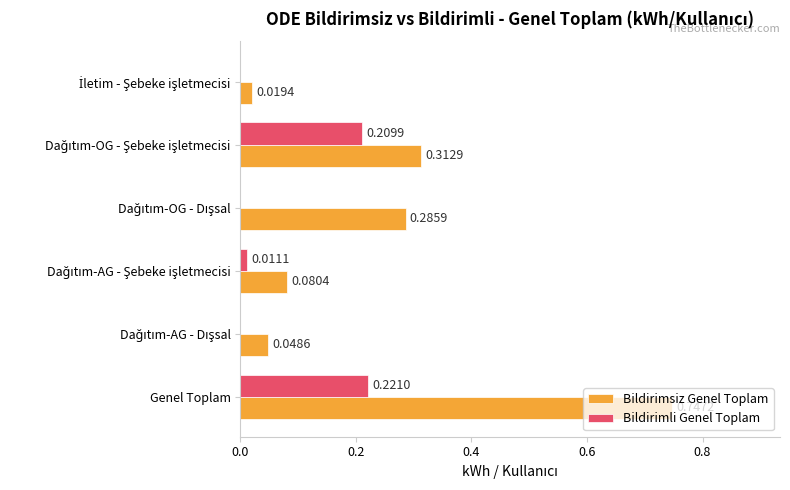

What is the sum of all Bildirimsiz Genel Toplam values?

1.5